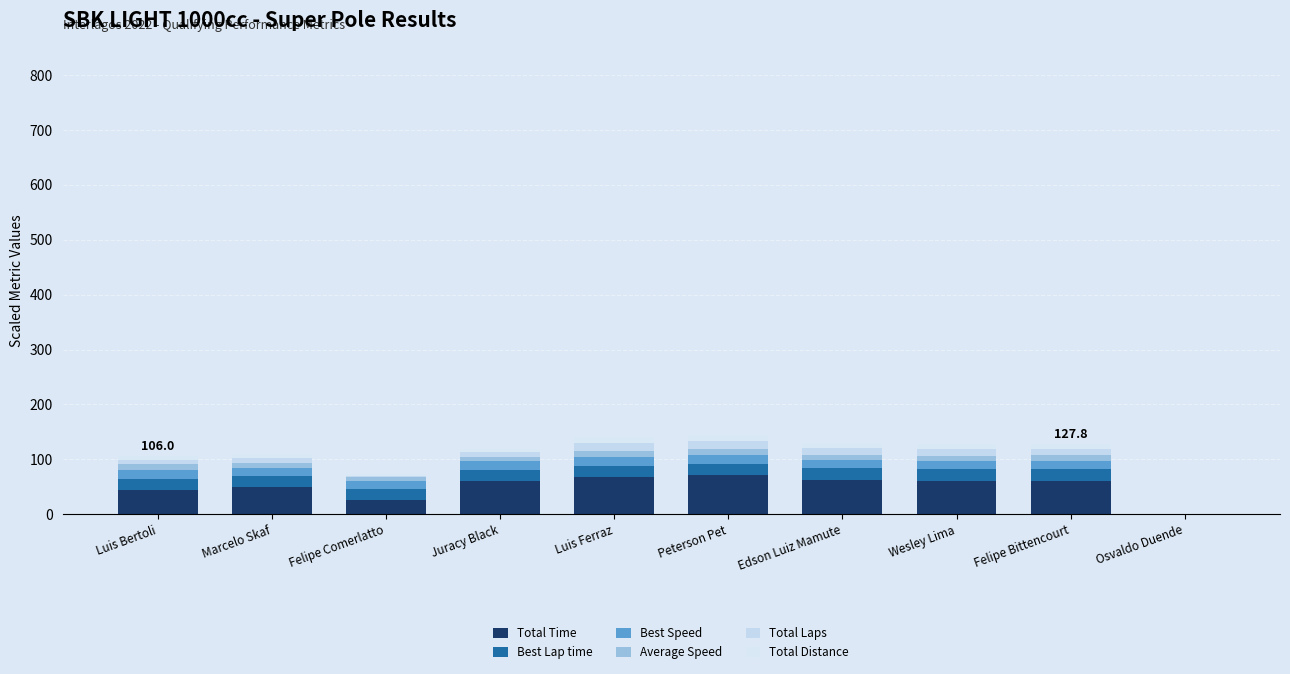

Which series has the largest total across all categories?

Total Time